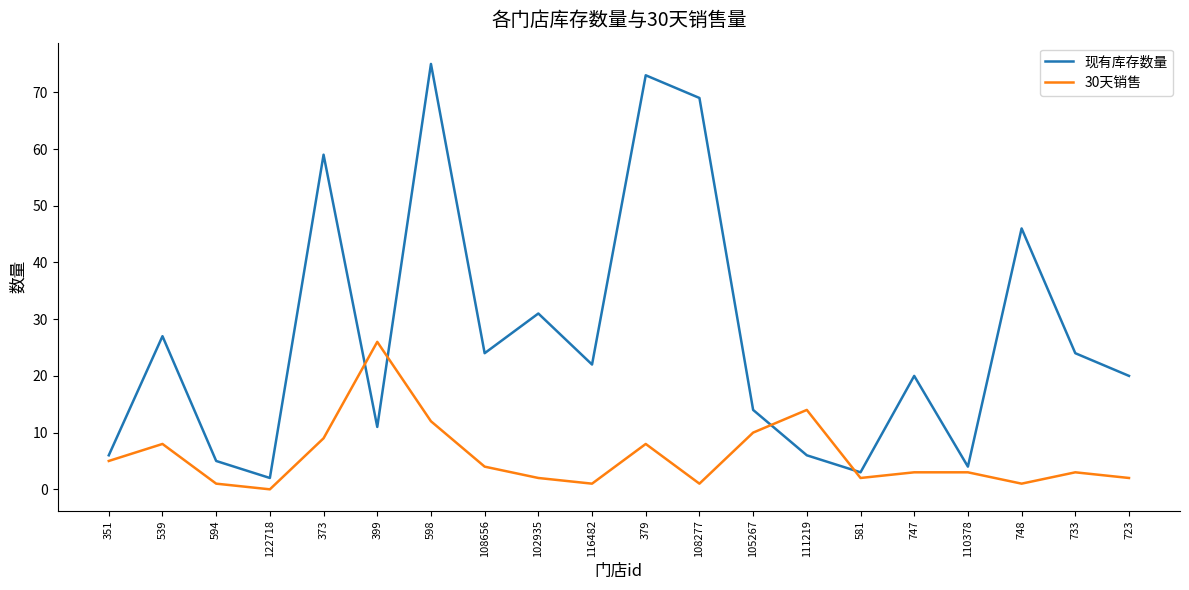

What is the difference between the maximum and second lowest values in the 30天销售 series?

25